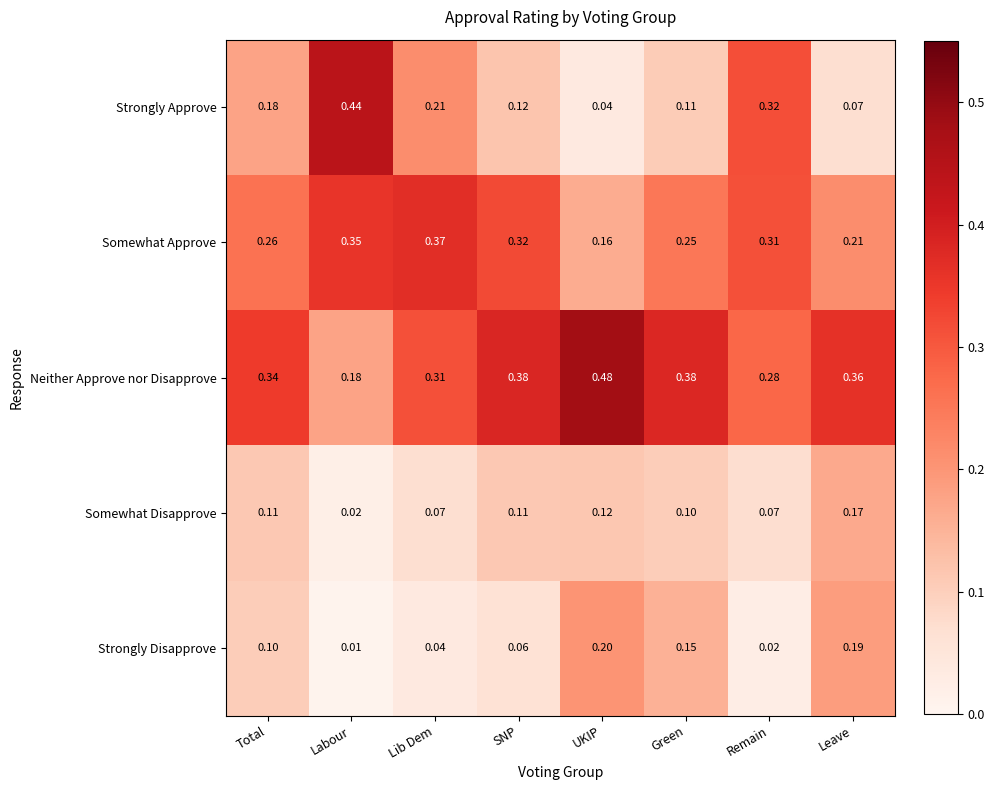

Between Green and Remain, which series saw the biggest shift?

Strongly Approve